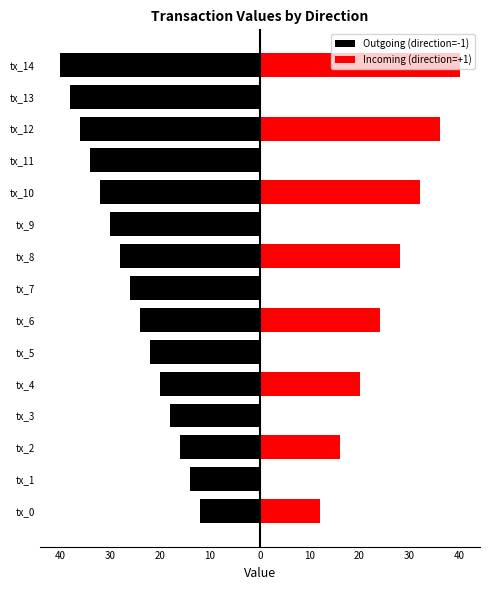

What is the approximate value of Outgoing (direction=-1) at tx_3?

-18.1